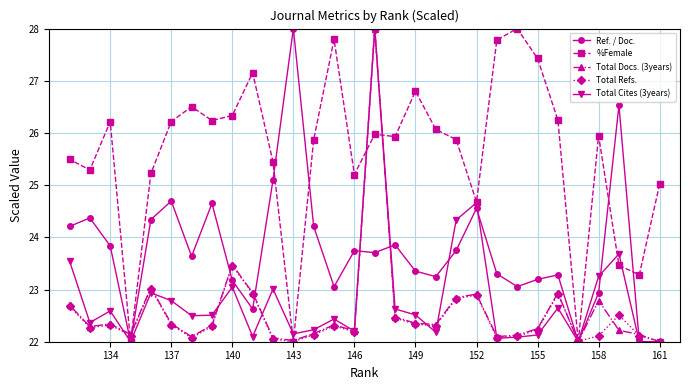

What is the highest value of the Total Cites (3years) series?

28.0